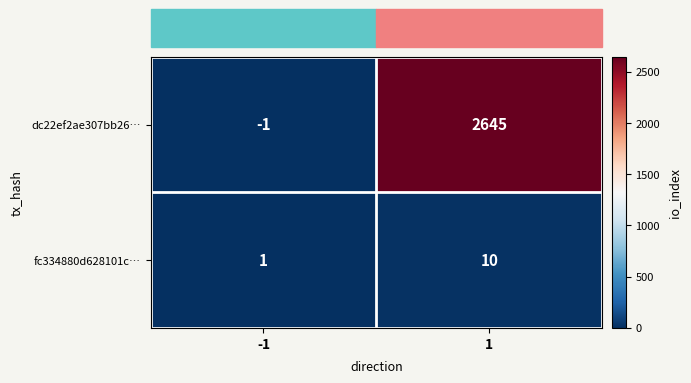

Rank the series by their average value, from highest to lowest.

dc22ef2ae307bb26…, fc334880d628101c…